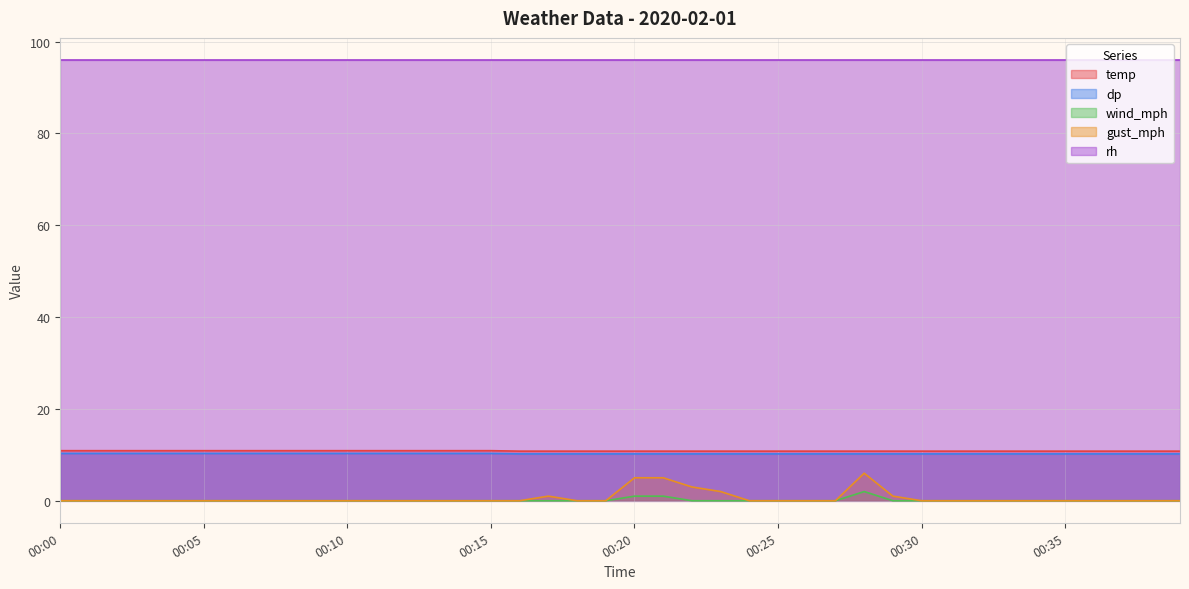

What are all the series names shown in the legend?

temp, dp, wind_mph, gust_mph, rh